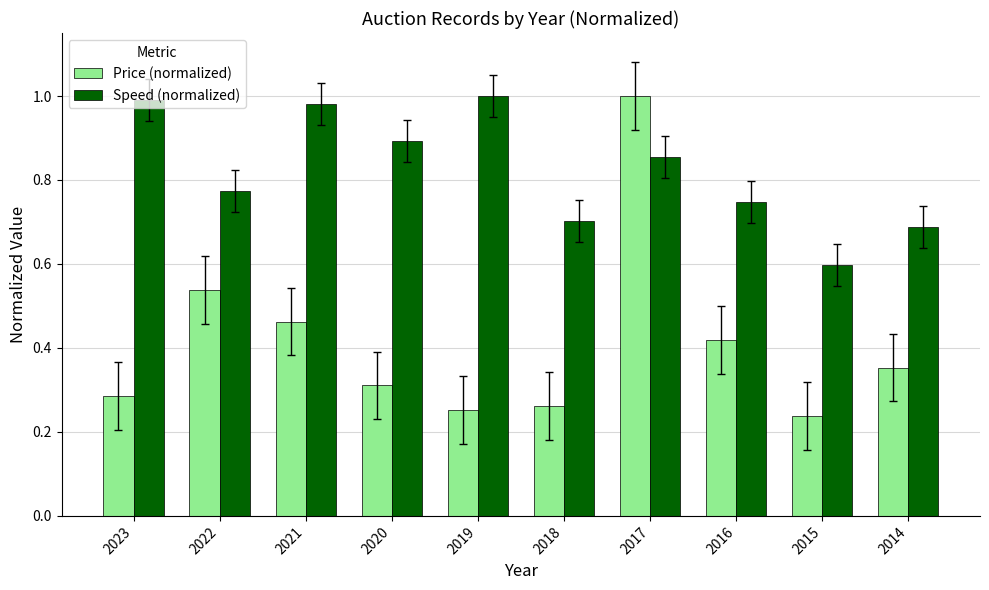

What is the total value across all series at 2022?

1.3